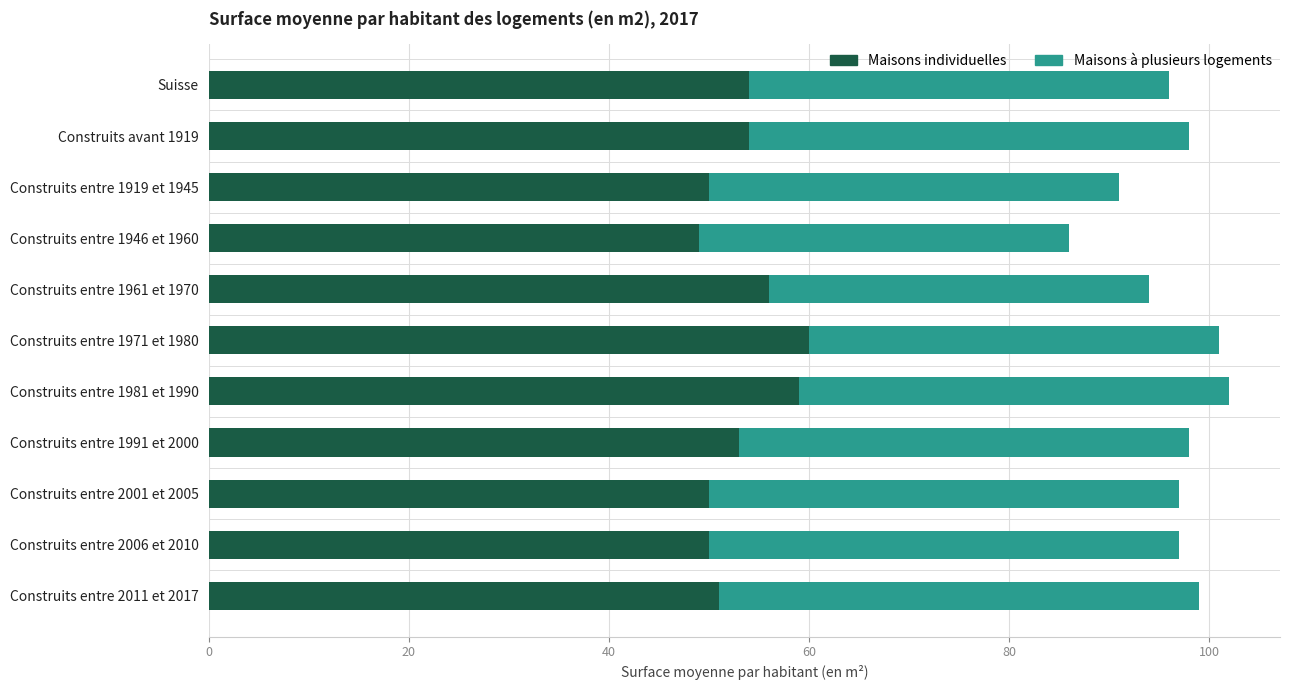

What is the total value across all series at Suisse?

96